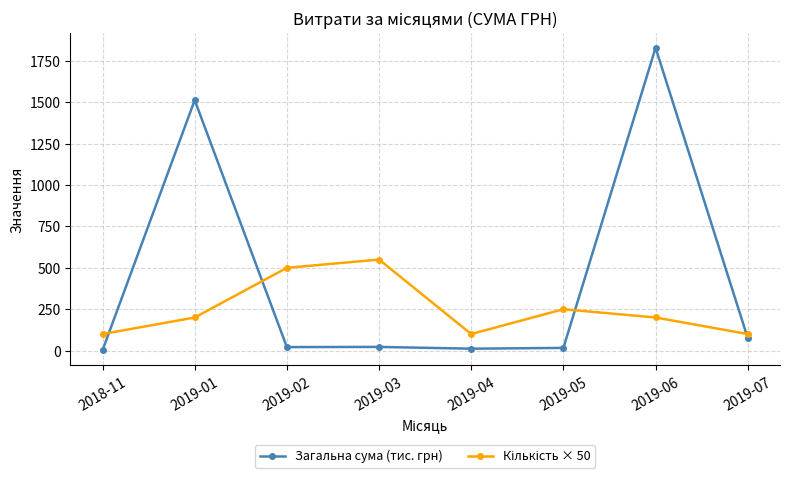

How many distinct data groups are displayed?

2